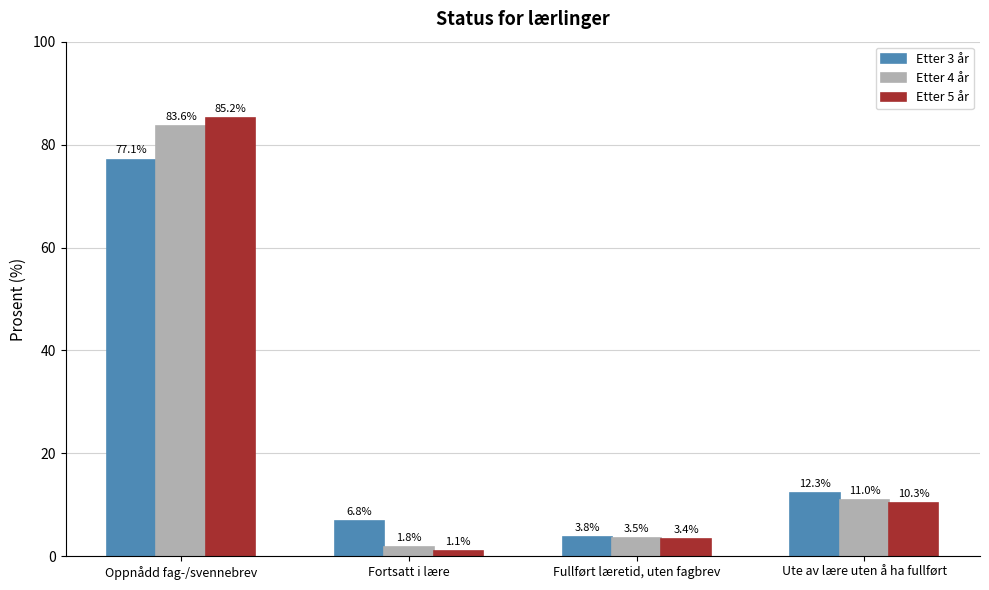

How many data points in Etter 3 år are above 12?

2